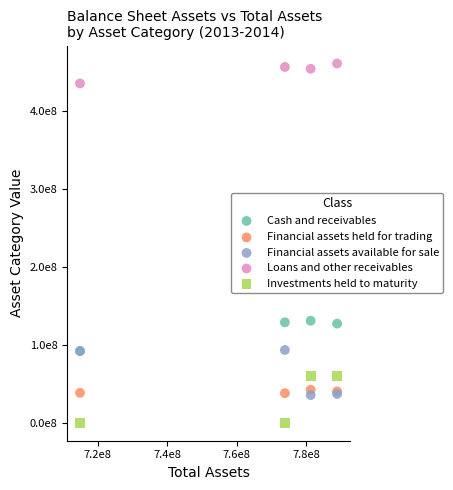

What are all the series names shown in the legend?

Cash and receivables, Financial assets held for trading, Financial assets available for sale, Loans and other receivables, Investments held to maturity